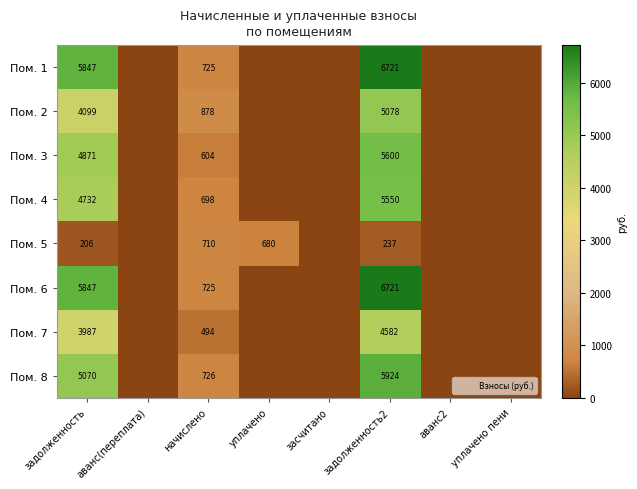

List the series in order of their peak value, highest first.

Пом. 1, Пом. 6, Пом. 8, Пом. 3, Пом. 4, Пом. 2, Пом. 7, Пом. 5